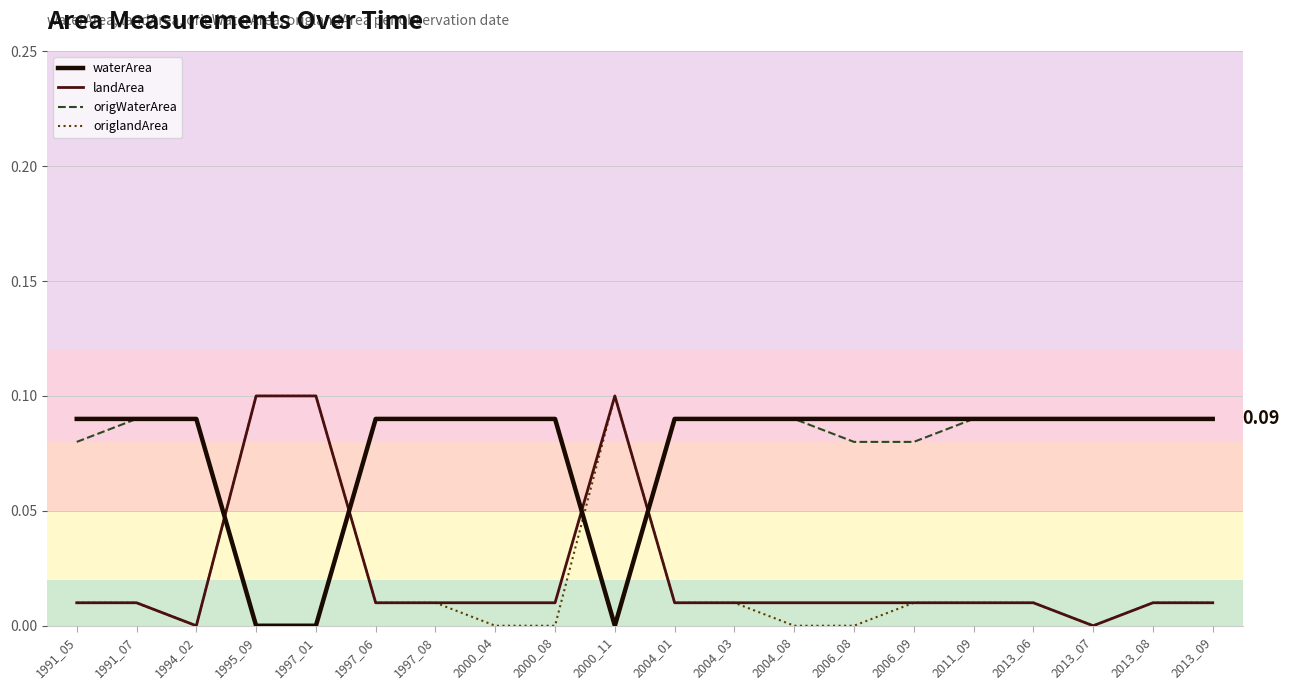

Is this an area chart (filled region under the line)?

No